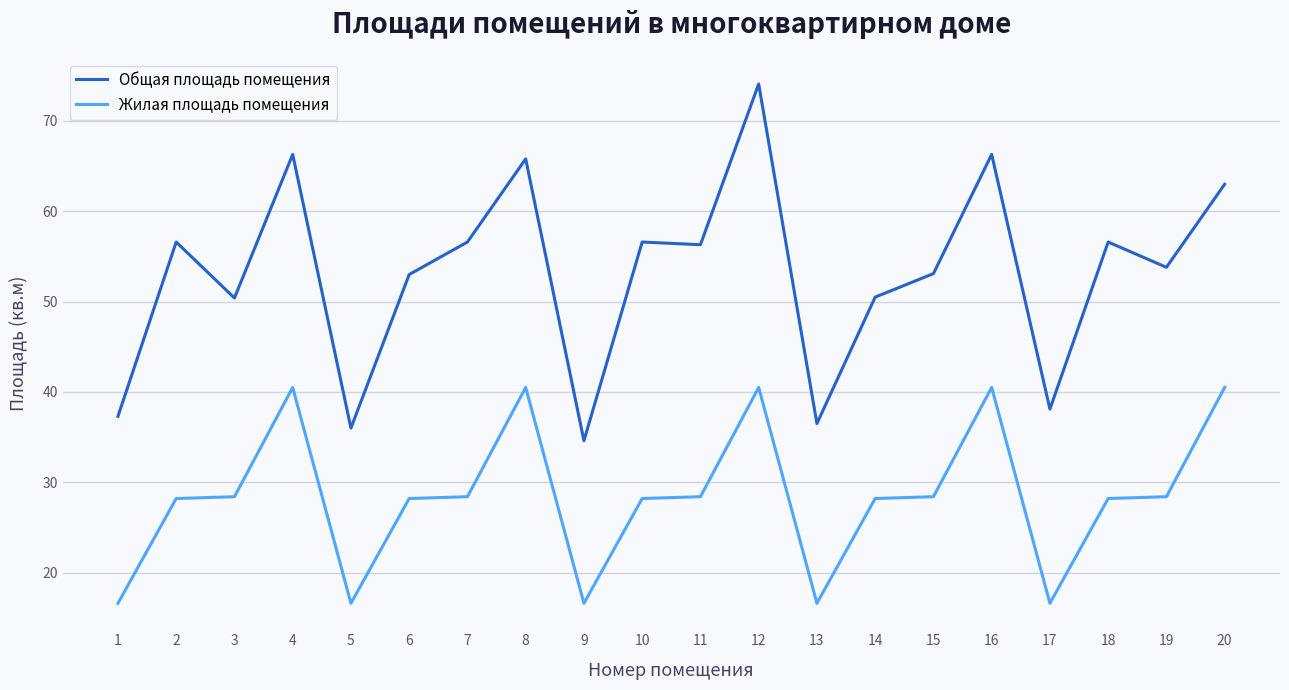

Which category has the highest value in the Общая площадь помещения series?

12